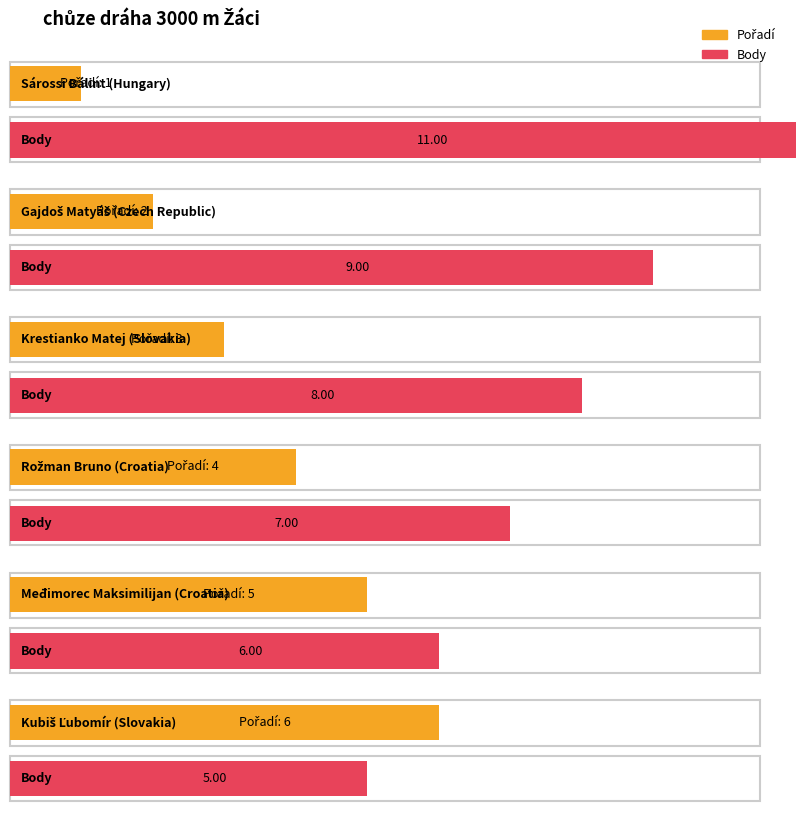

Which series has the largest total across all categories?

Body